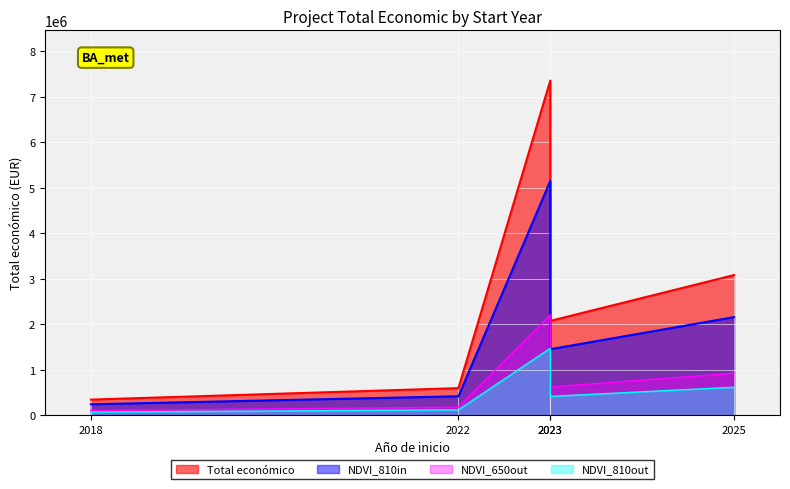

Which has a higher value, 2018 or 2023?

2023